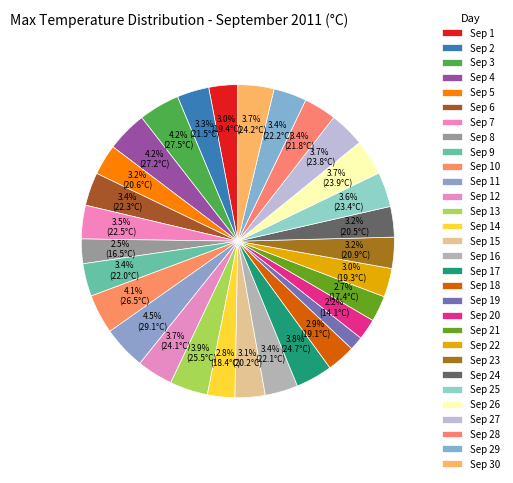

Is Sep 11 the majority of the pie?

No